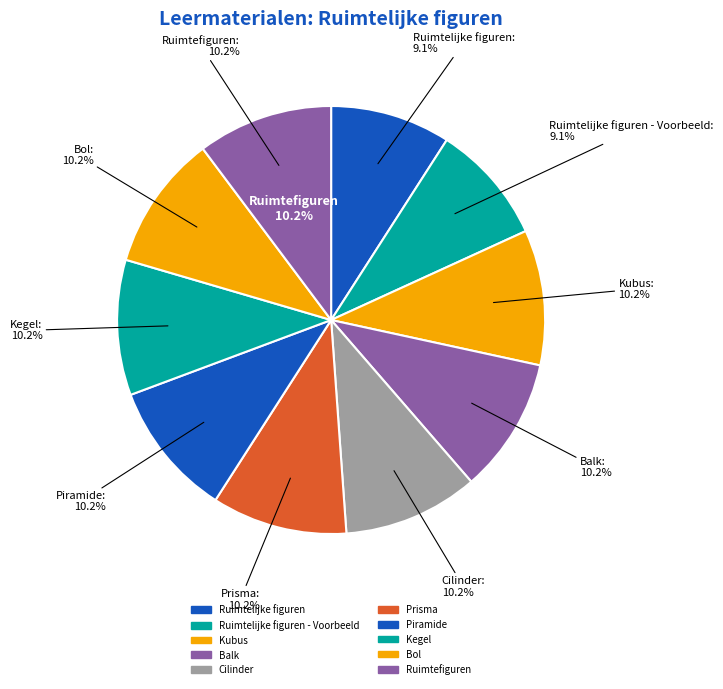

How many segments does this pie chart have?

10